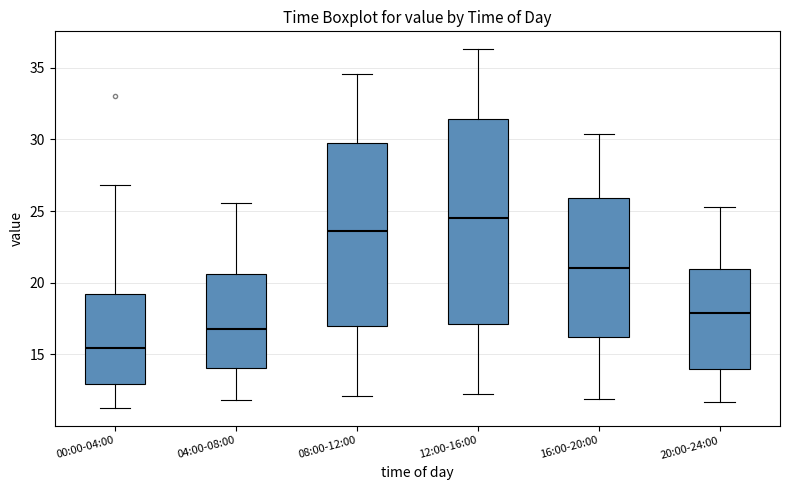

Reading left to right, transcribe this box plot: for each box, give where its median line is, the range the box spans, and where its two whiskers end, as read against the y-axis. The values are not printed on the chart, so give them approximately, as read against the axis.

00:00-04:00: median 15.5, box 13.0 to 19.0, whiskers 11.5 to 27.0
04:00-08:00: median 17.0, box 14.0 to 20.5, whiskers 12.0 to 25.5
08:00-12:00: median 23.5, box 17.0 to 29.5, whiskers 12.0 to 34.5
12:00-16:00: median 24.5, box 17.0 to 31.5, whiskers 12.0 to 36.5
16:00-20:00: median 21.0, box 16.0 to 26.0, whiskers 12.0 to 30.5
20:00-24:00: median 18.0, box 14.0 to 21.0, whiskers 11.5 to 25.5